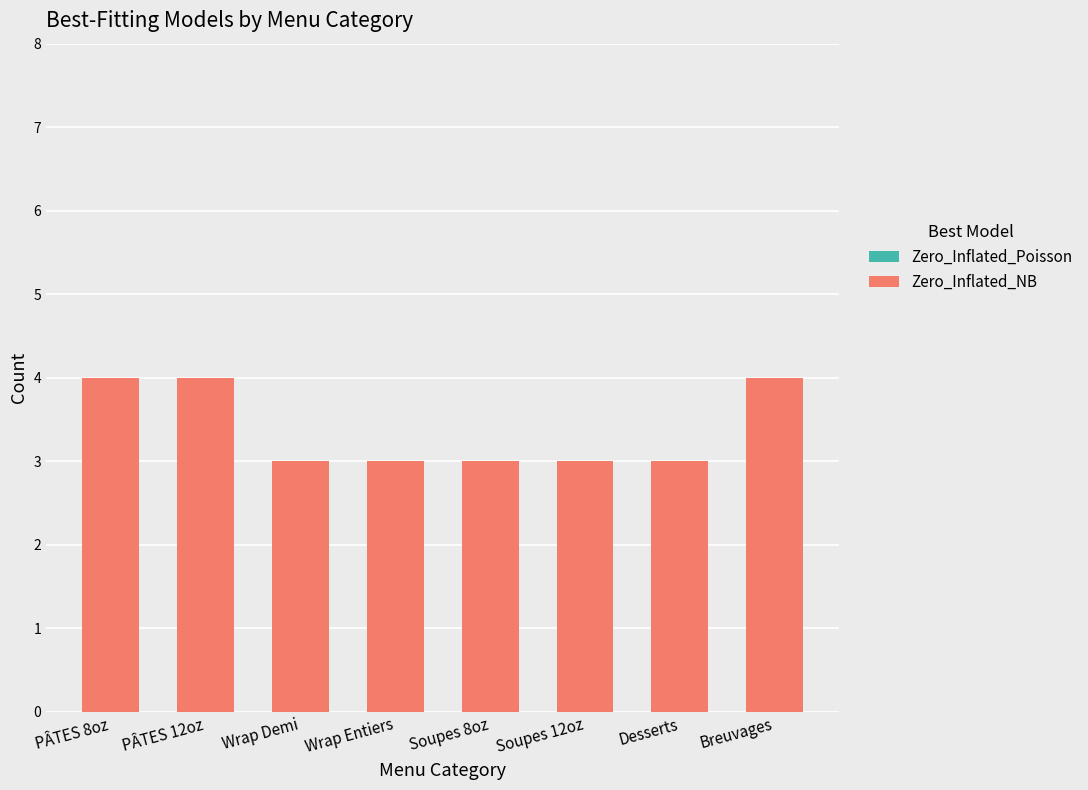

What is the ratio of the value at Wrap Entiers to the value at Soupes 12oz?

1.0